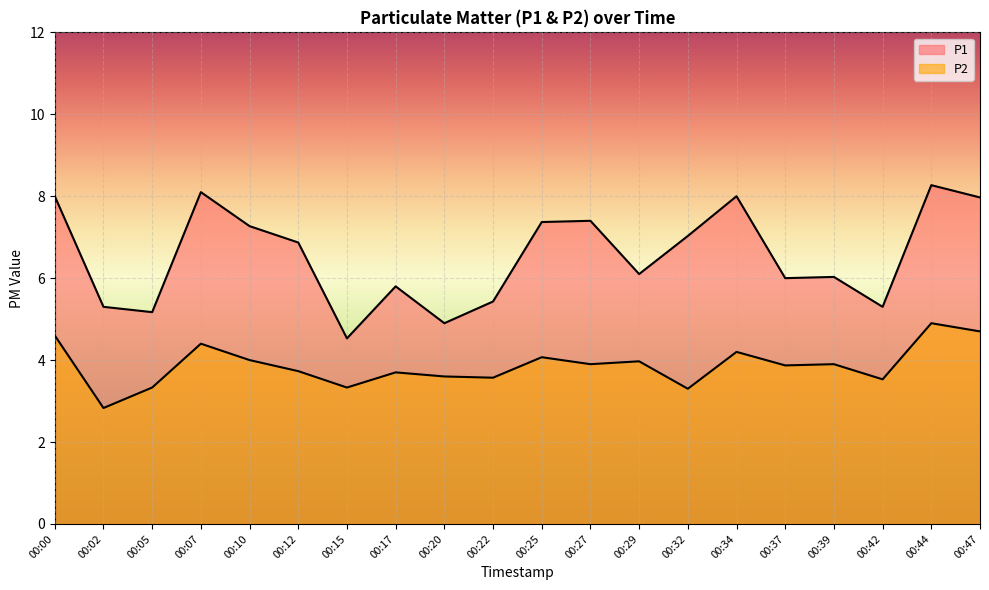

Where is the first local maximum for P2?

00:07